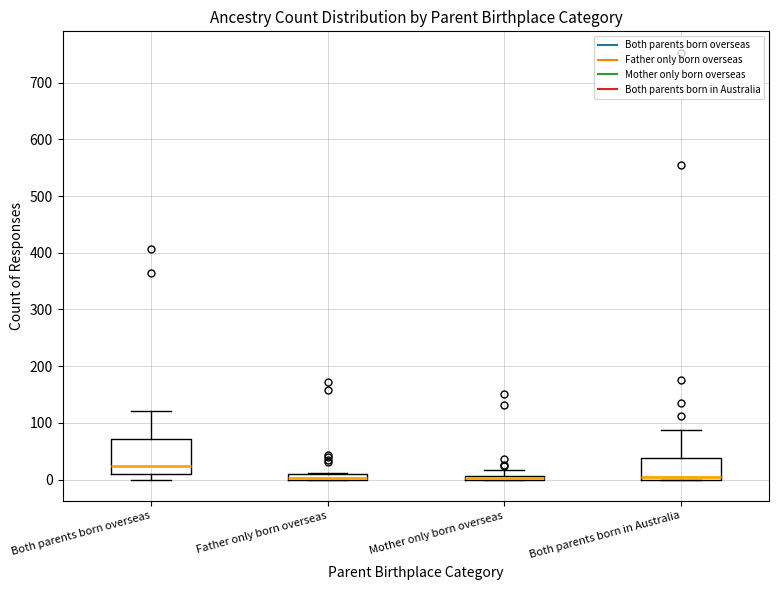

Which box is the tallest, from its lower edge to its upper edge?

Both parents born overseas